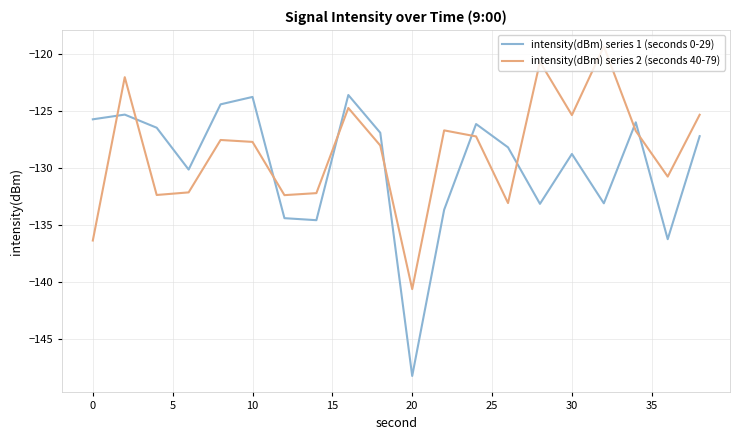

List the series in order of their peak value, lowest first.

intensity(dBm) series 1 (seconds 0-29), intensity(dBm) series 2 (seconds 40-79)